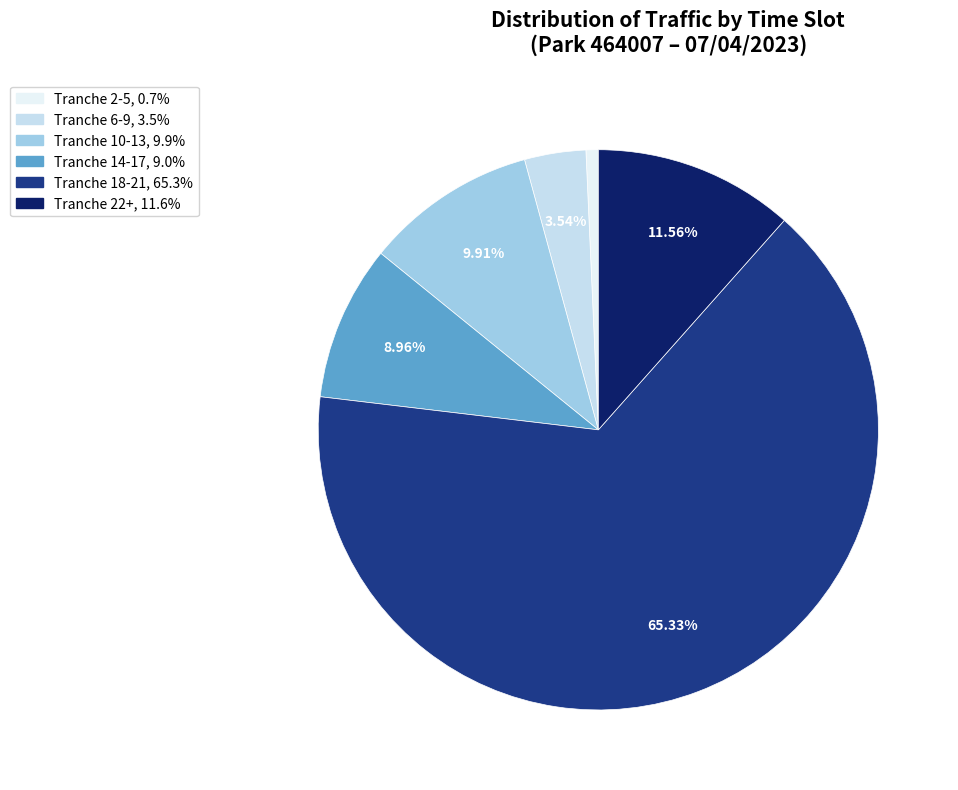

Is the sum of Tranche 2-5 and Tranche 18-21 greater than half?

Yes